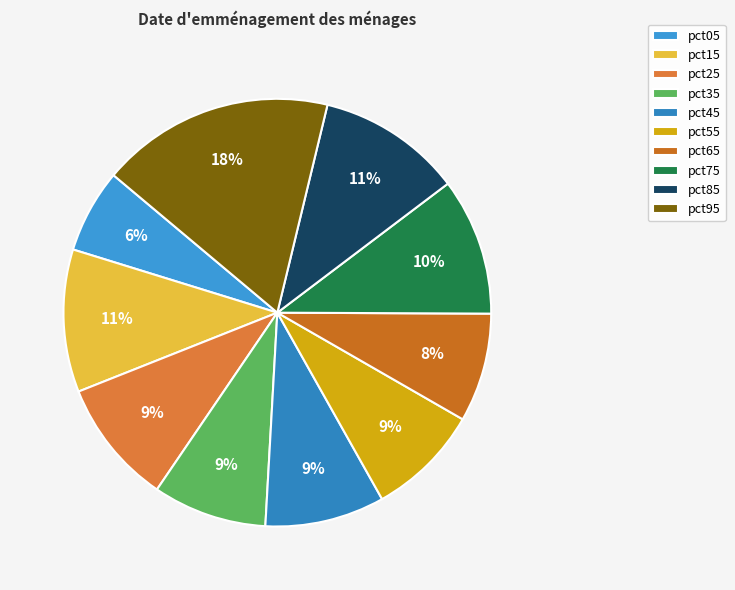

Is there a majority slice in this chart?

No